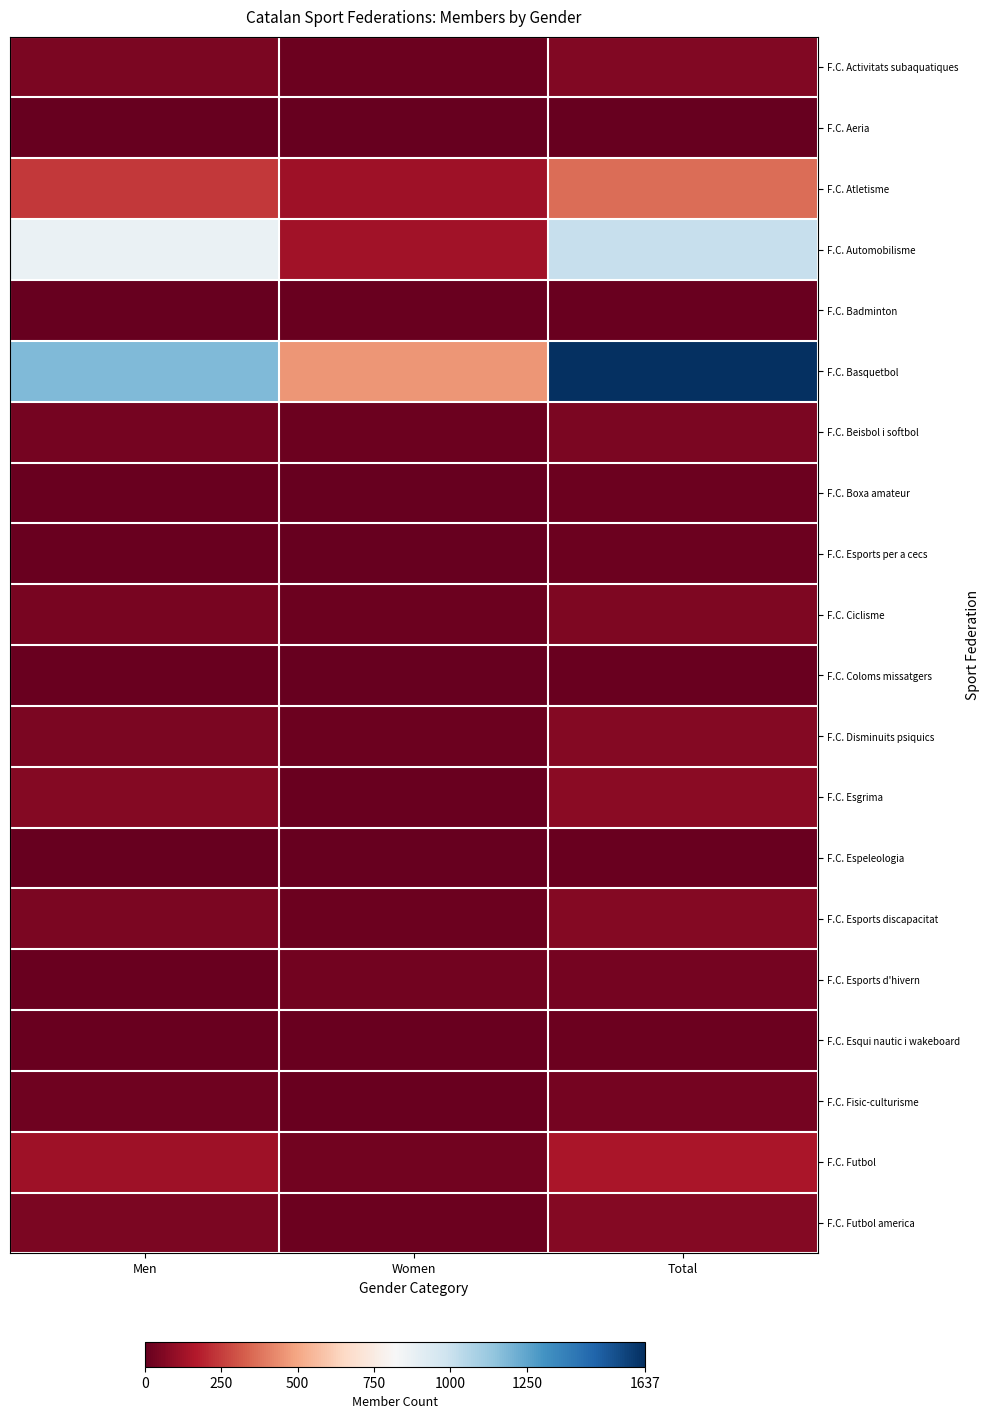

At which category does the chart reach its peak across all series?

Total